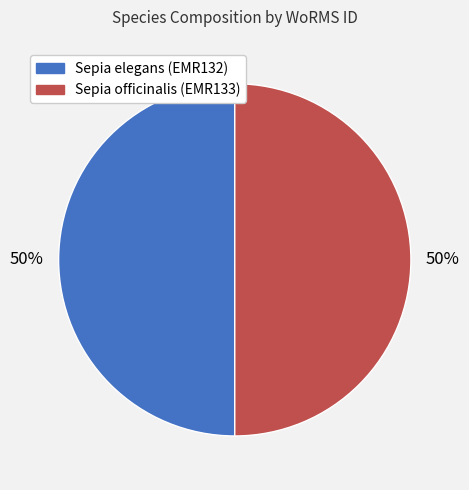

What is the ratio of the value at Sepia elegans (EMR132) to the value at Sepia officinalis (EMR133)?

1.0